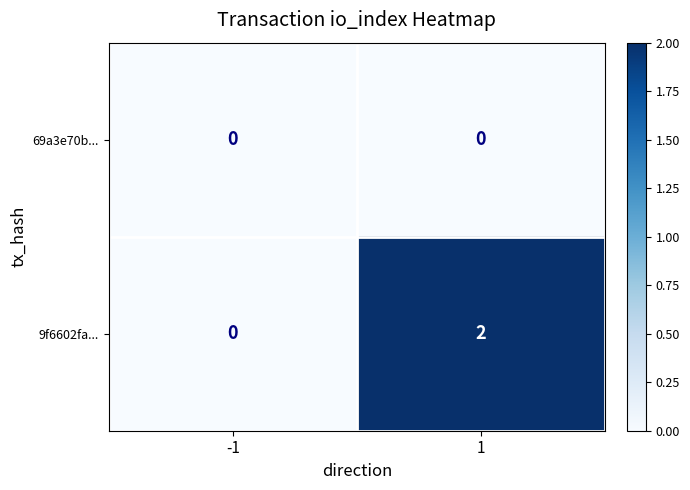

Reading left to right, what are all the values shown in this chart?

69a3e70b...: -1=0	1=0
9f6602fa...: -1=0	1=2